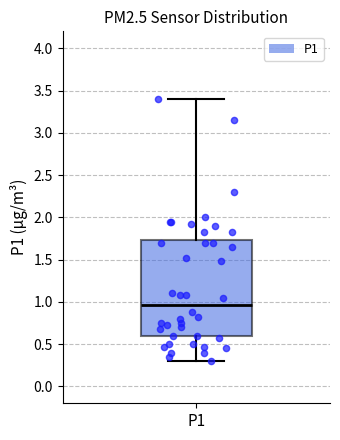

Transcribe this box plot: give where the median line is, the range the box spans, and where the two whiskers end, as read against the y-axis. The values are not printed on the chart, so give them approximately, as read against the axis.

median 0.95, box 0.60 to 1.75, whiskers 0.30 to 3.40